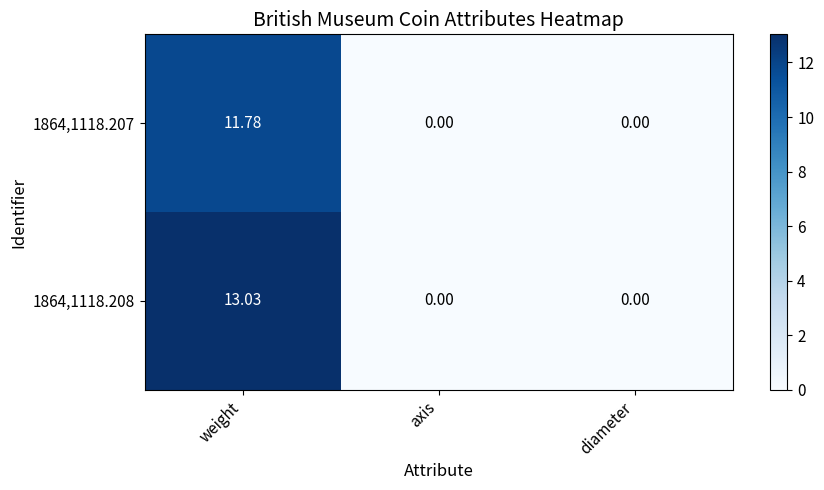

Which category has the highest value in the 1864,1118.207 series?

weight